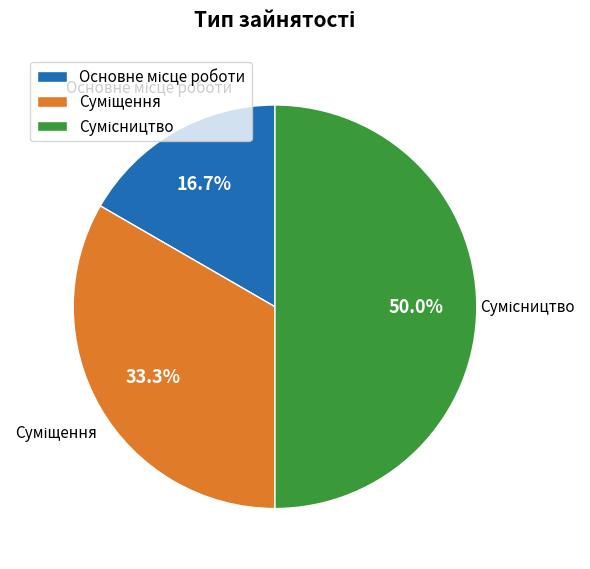

To the nearest percent, what is the difference between the Основне місце роботи and Сумісництво slice percentages?

33%